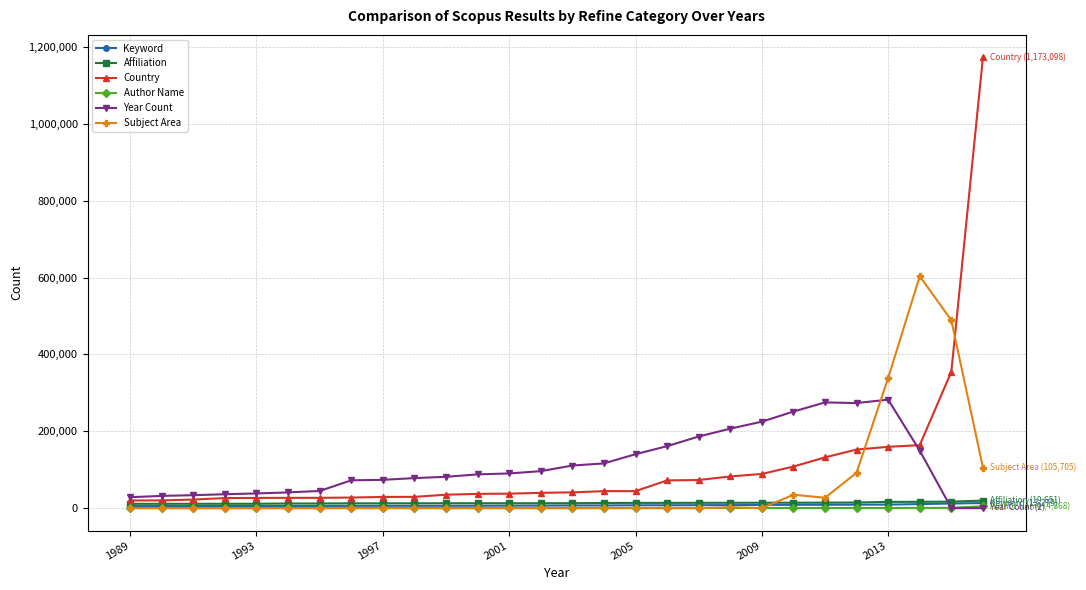

What is the maximum value shown in the chart?

1173098